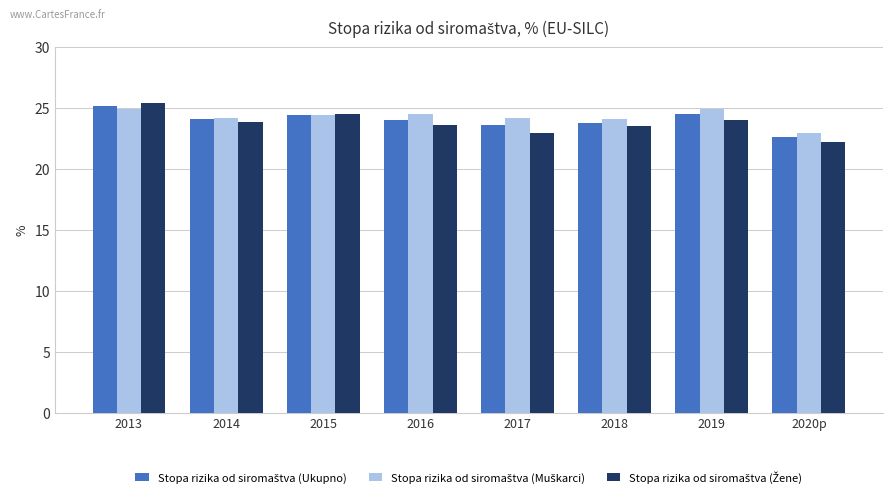

What is the difference between the highest and lowest values at 2019?

0.9